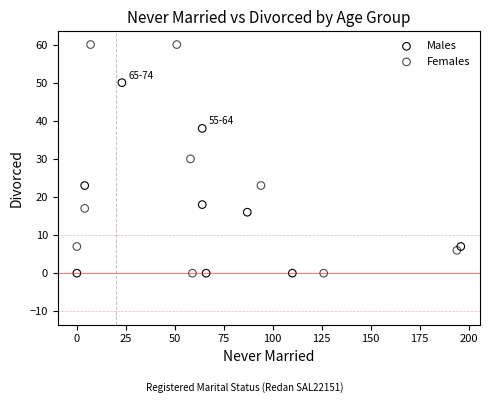

Which series has the widest spread of Y values?

Females